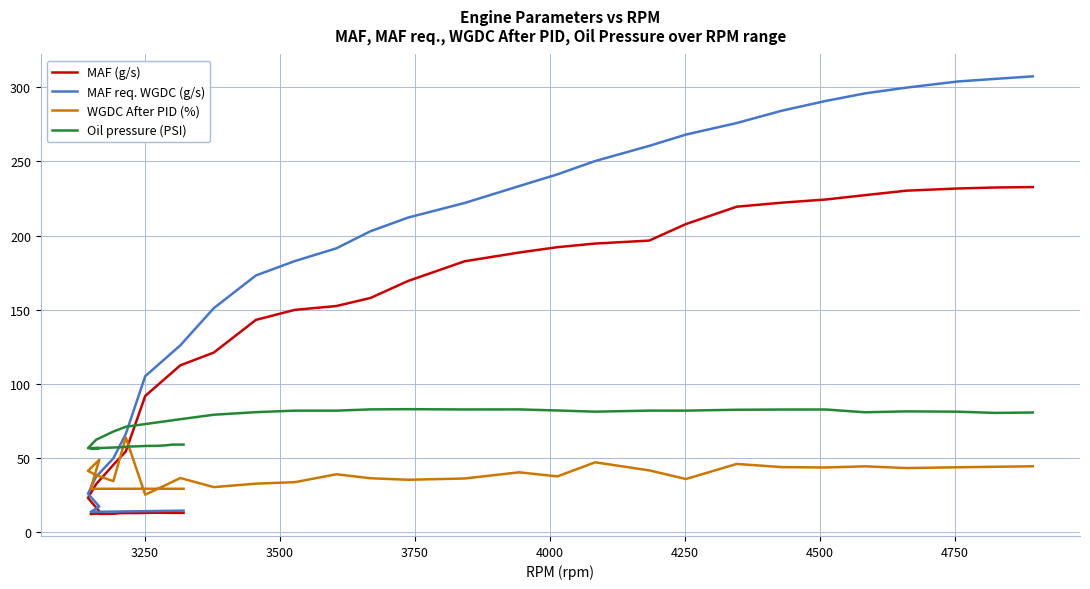

How many data points in Oil pressure (PSI) are above 79?

20